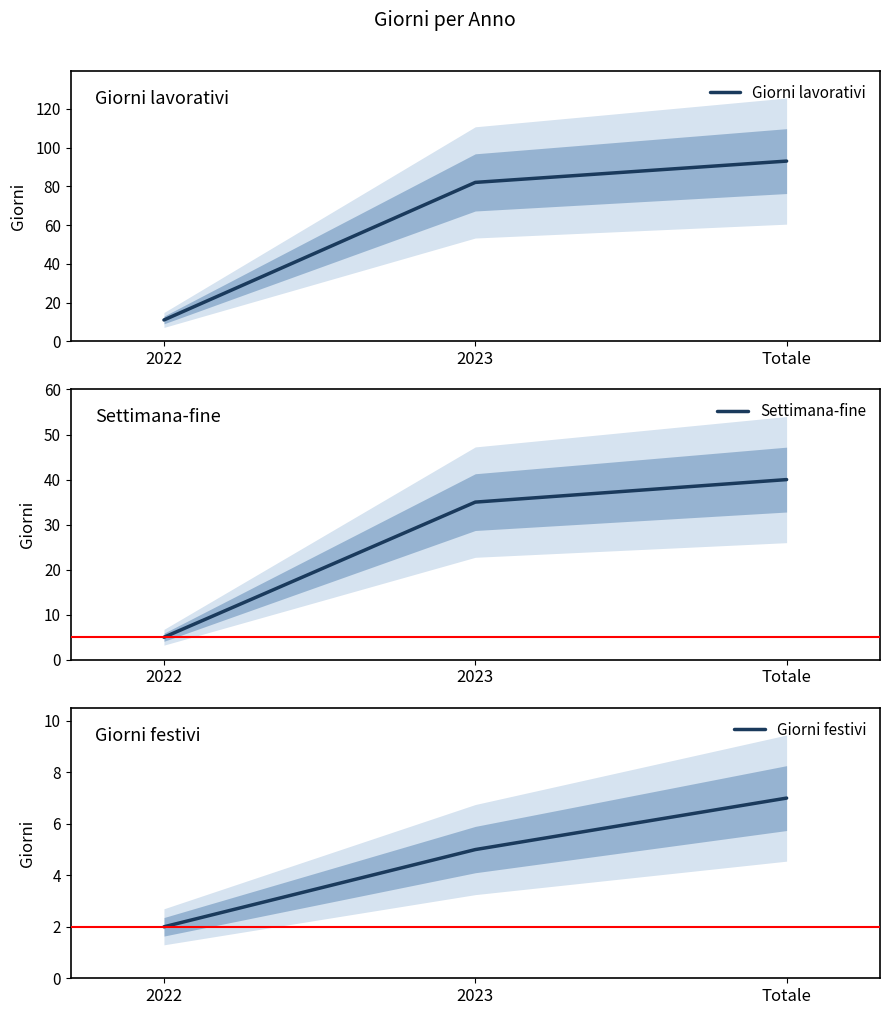

At which label does Giorni festivi reach its peak?

Totale